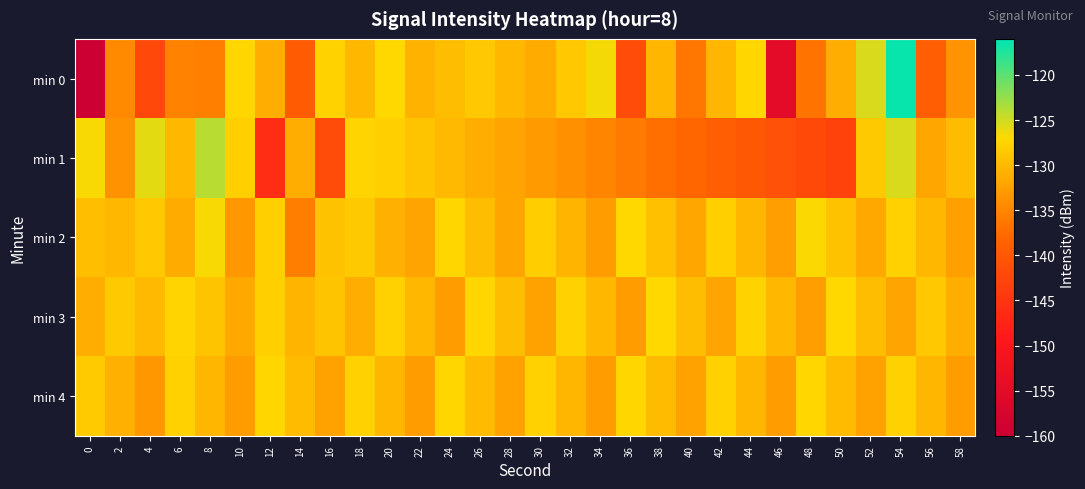

What is the difference between the highest and lowest values at 18?

3.7